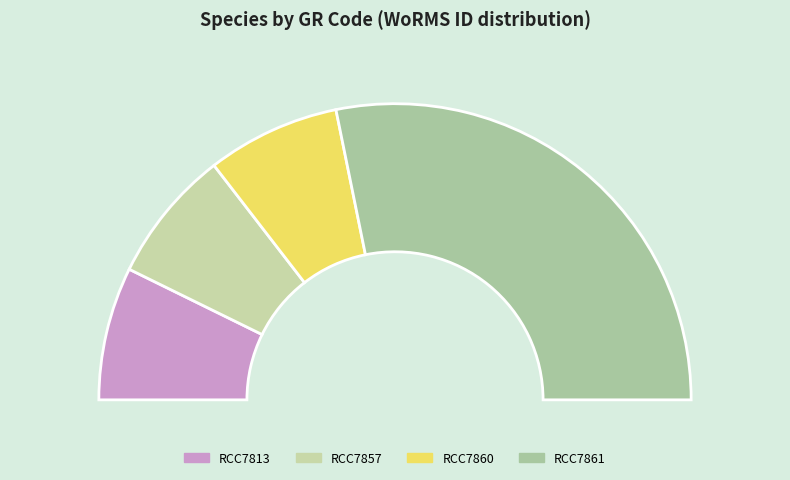

Which has a higher value, RCC7860 or RCC7857?

RCC7860